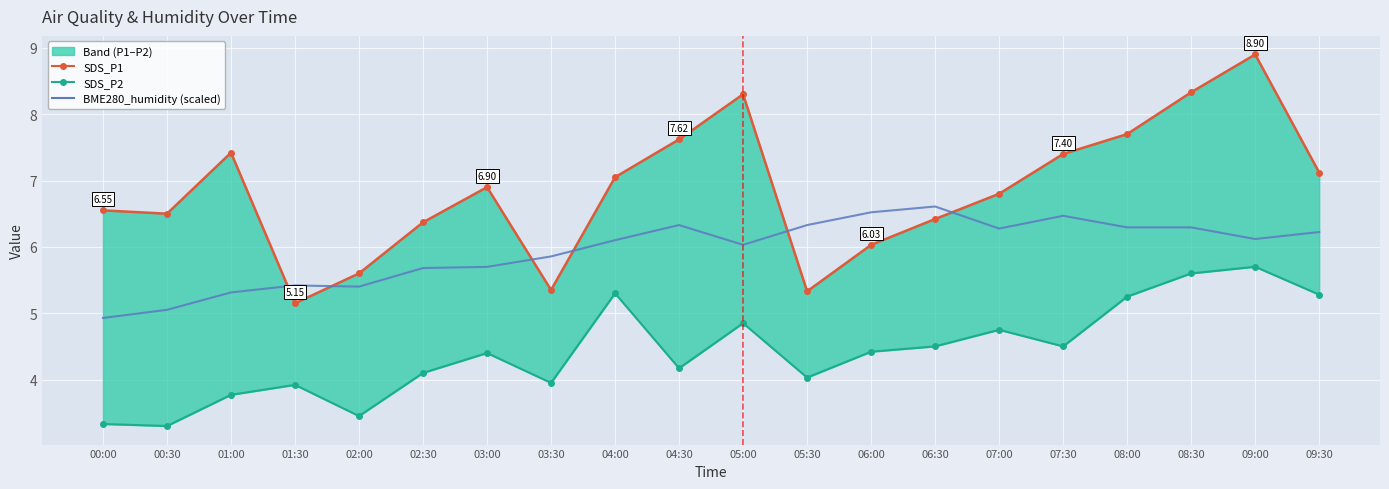

Rank the series by their average value, from lowest to highest.

SDS_P2, BME280_humidity (scaled), SDS_P1